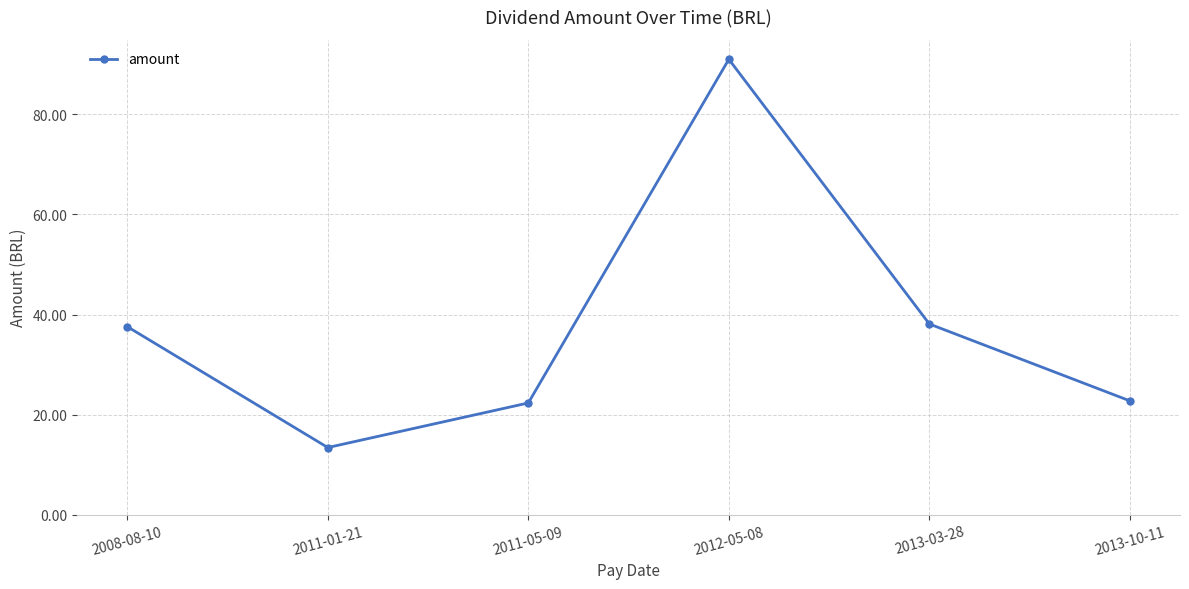

What is the change in value from 2012-05-08 to 2013-03-28?

-52.9